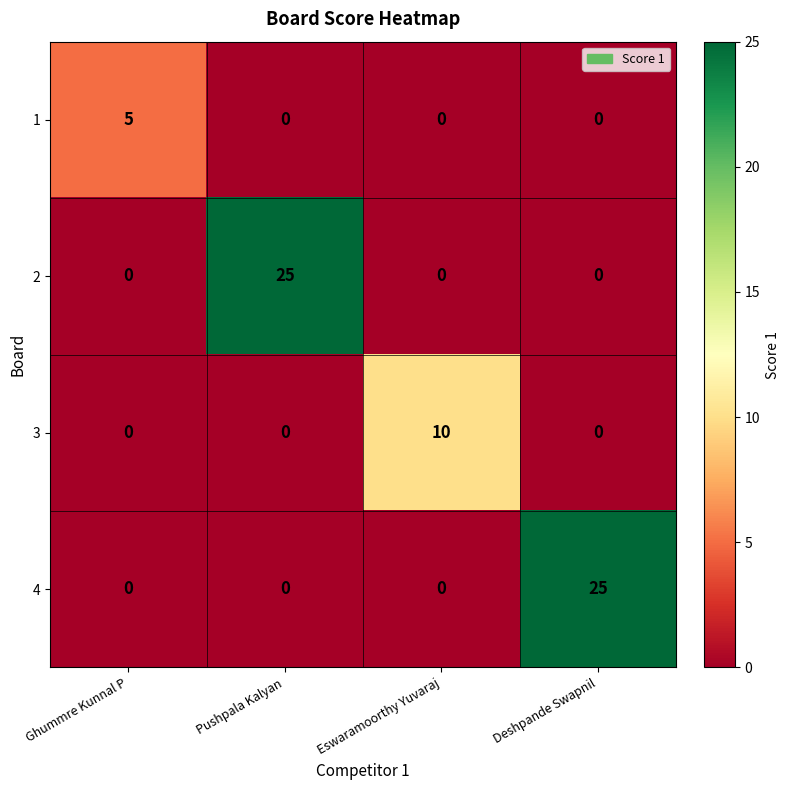

How many 4 values are between 0 and 25?

4